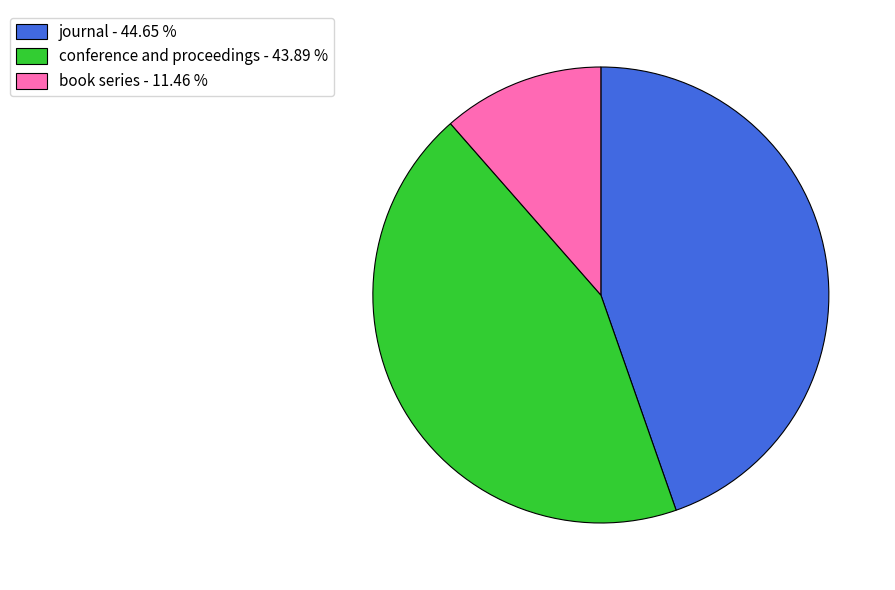

Approximately how many times larger is the value at conference and proceedings compared to journal?

1.0